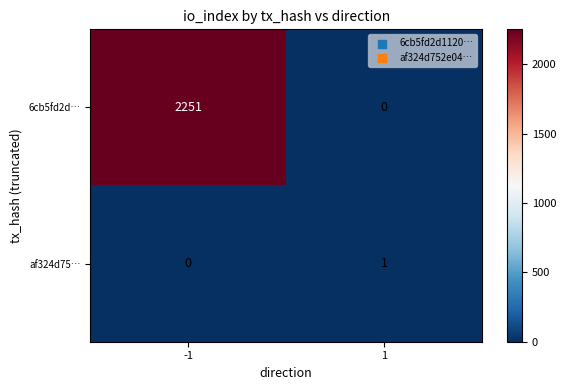

Reading left to right, extract all data points from this chart.

6cb5fd2d…: -1=2251	1=0
af324d75…: -1=0	1=1